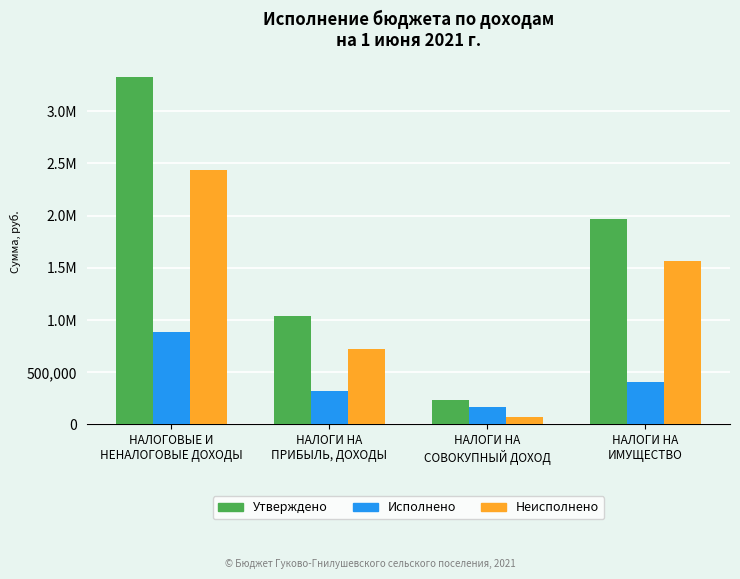

Rank the categories by Исполнено value from highest to lowest.

НАЛОГОВЫЕ И
НЕНАЛОГОВЫЕ ДОХОДЫ, НАЛОГИ НА
ИМУЩЕСТВО, НАЛОГИ НА
ПРИБЫЛЬ, ДОХОДЫ, НАЛОГИ НА
СОВОКУПНЫЙ ДОХОД